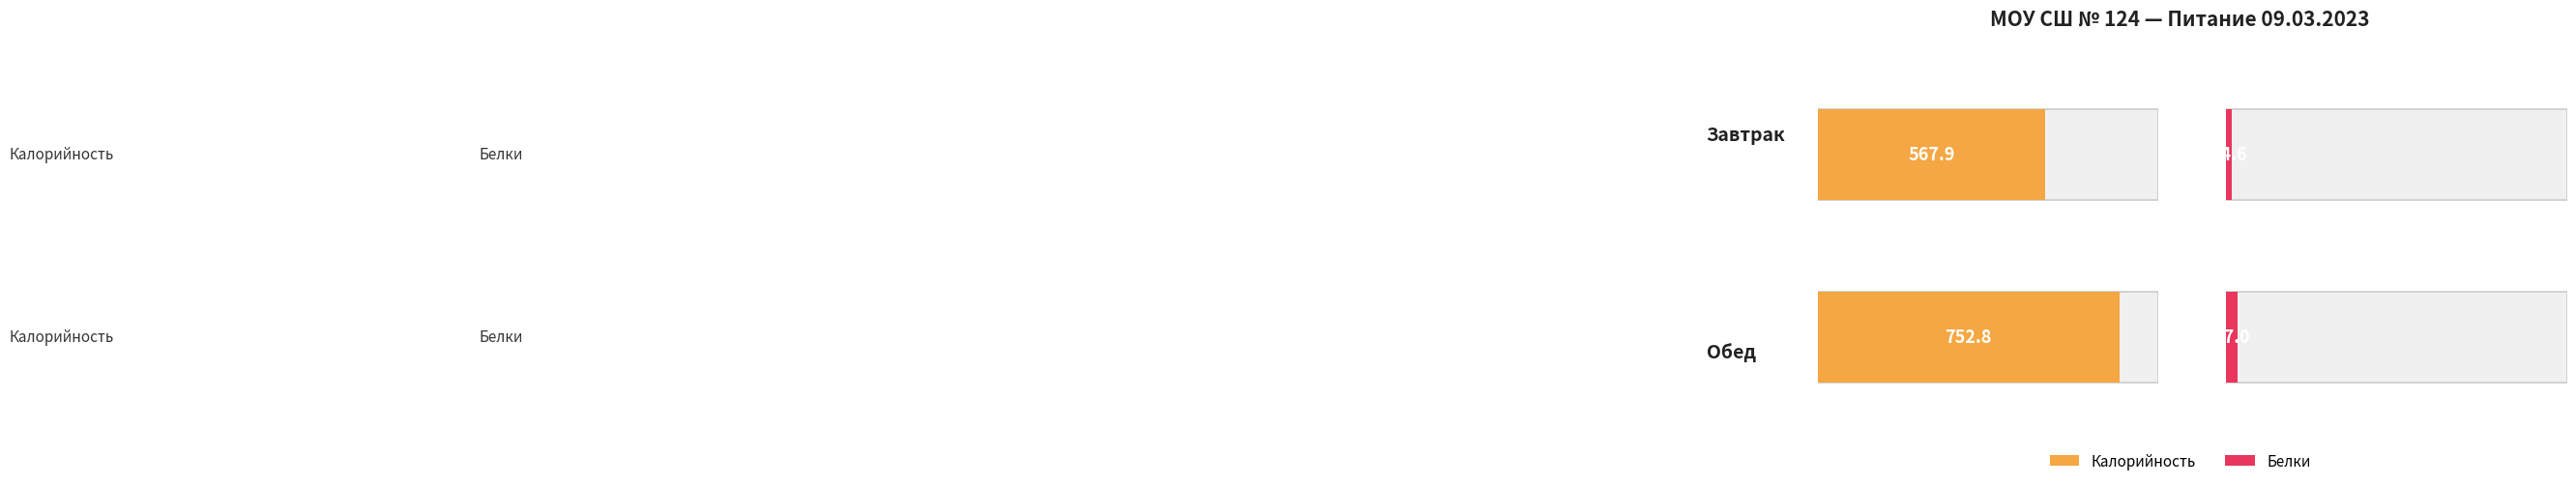

Rank the series at Завтрак from lowest to highest value.

Белки, Калорийность